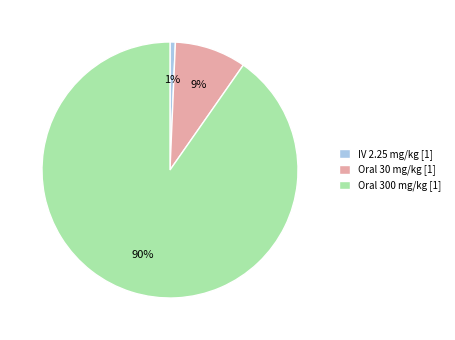

What is the ratio of the value at Oral 30 mg/kg to the value at Oral 300 mg/kg?

0.1